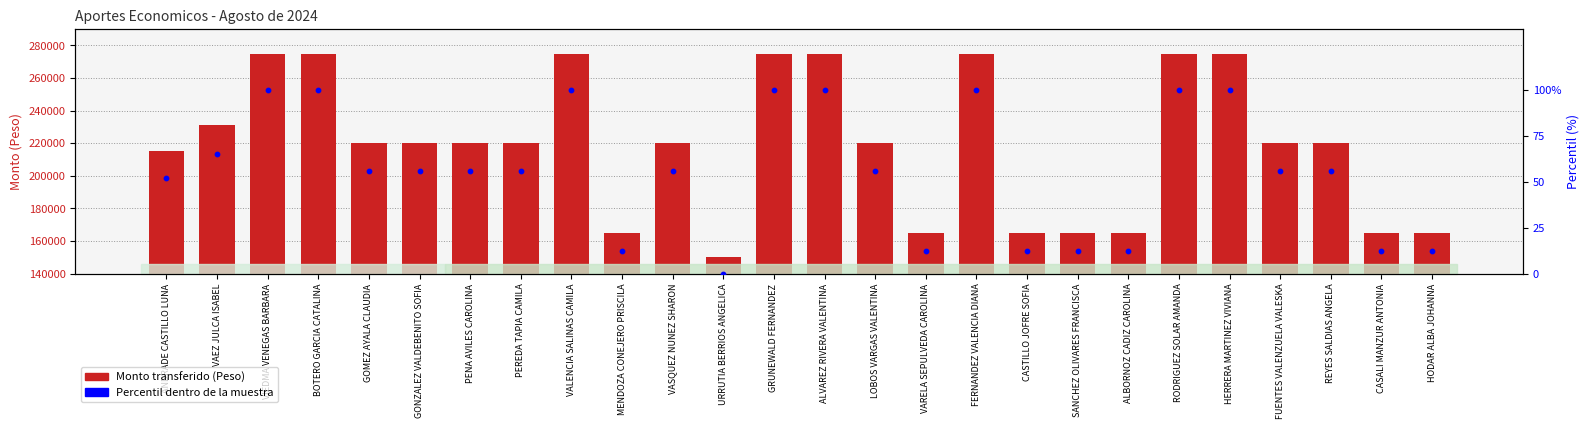

Which series has the largest total across all categories?

Monto (Peso)